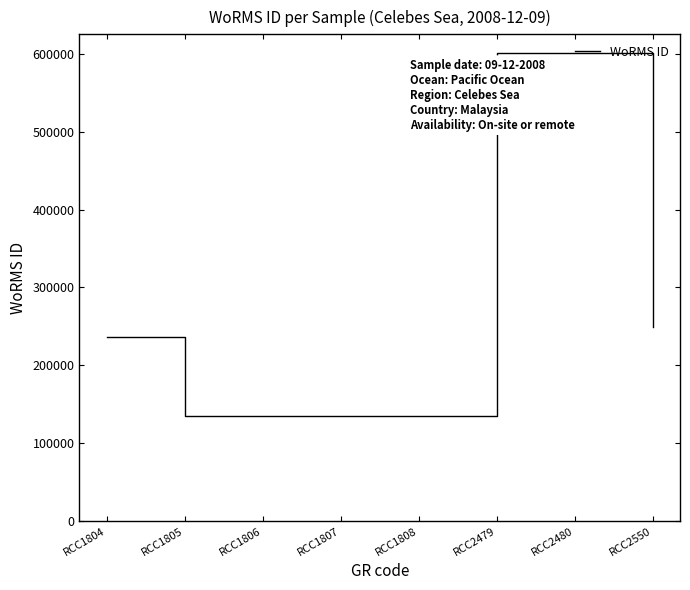

What is the change in value from RCC1807 to RCC2550?

+115207